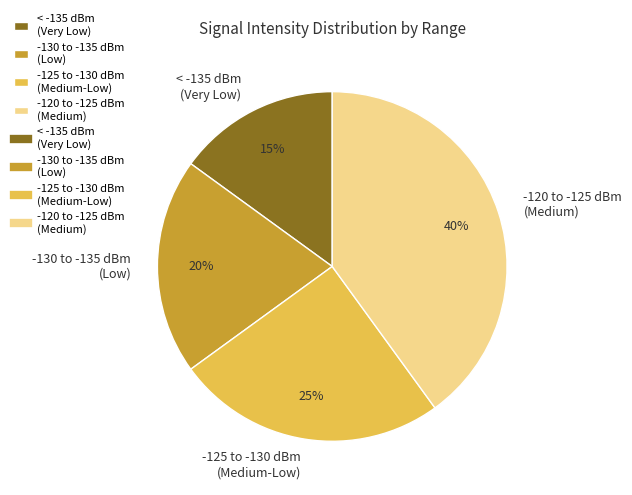

How many slices are in this pie chart?

4